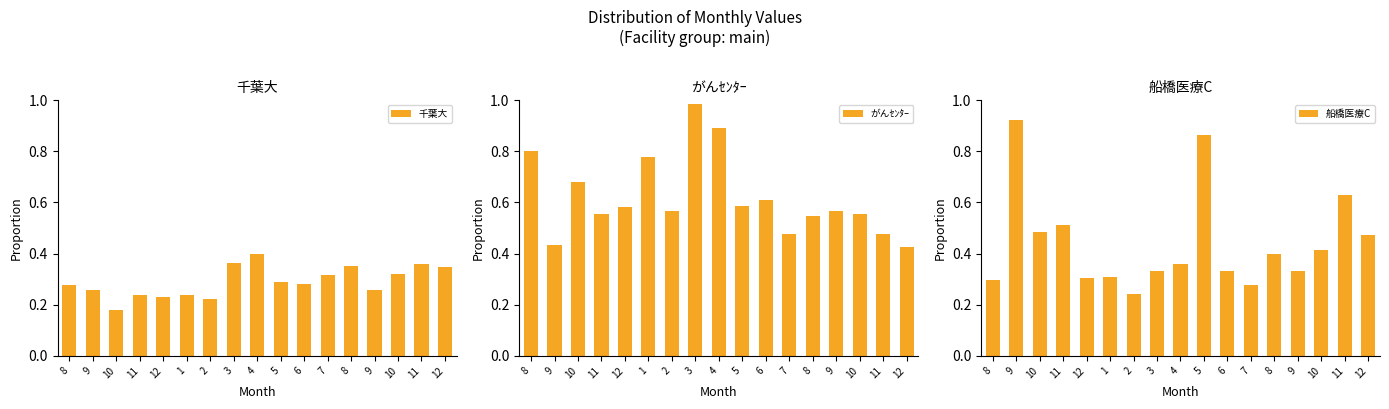

Between 9 and 9, which is larger?

9